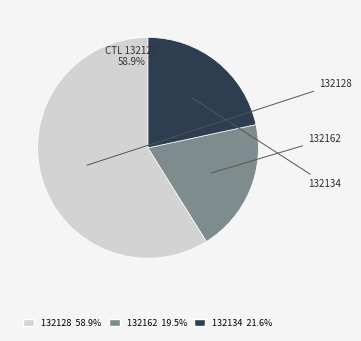

Which category accounts for the majority?

132128